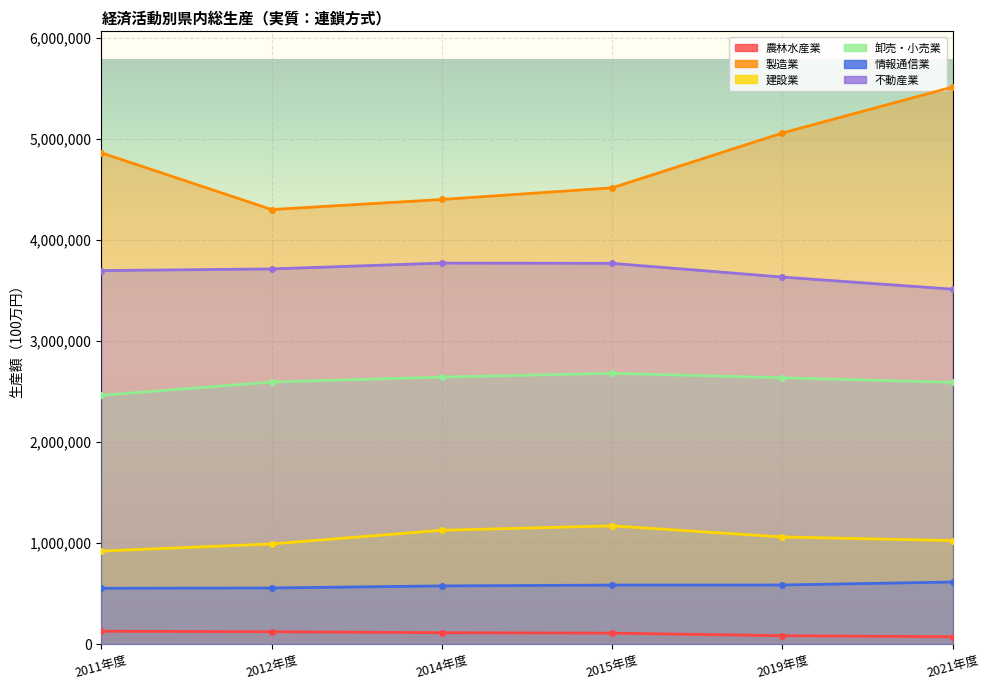

Reading left to right, transcribe all the data shown in this chart.

農林水産業: 126624	121532	112032	107535	82335	71531
製造業: 4865535	4303354	4402987	4518494	5061944	5516834
建設業: 920423	991030	1126568	1170026	1060459	1024100
卸売・小売業: 2463093	2594710	2643814	2681286	2637135	2591560
情報通信業: 552237	555110	575449	583729	584533	614113
不動産業: 3698579	3715222	3772960	3770427	3634514	3514506